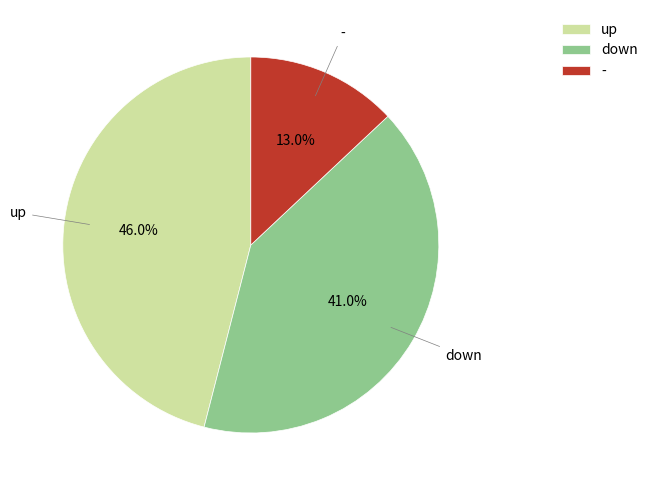

To the nearest percent, what is the combined percentage of up and down?

87%